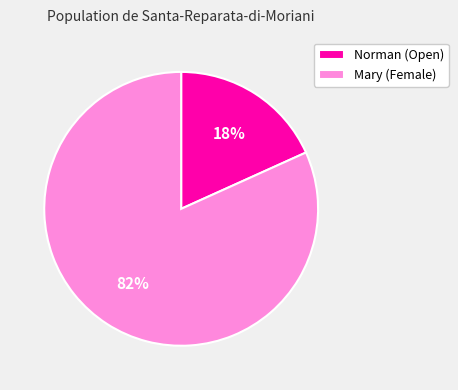

Is there any slice that represents more than half of the pie?

Yes